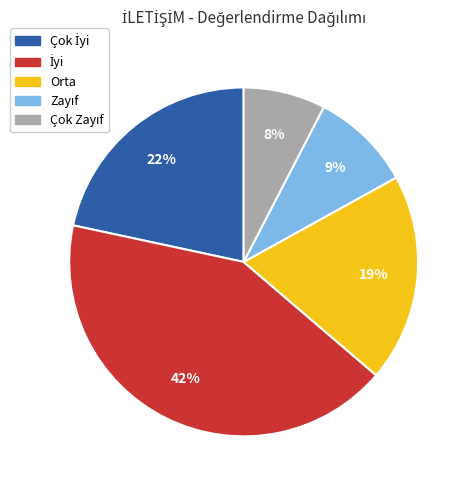

To the nearest percent, what is the average slice percentage?

20%